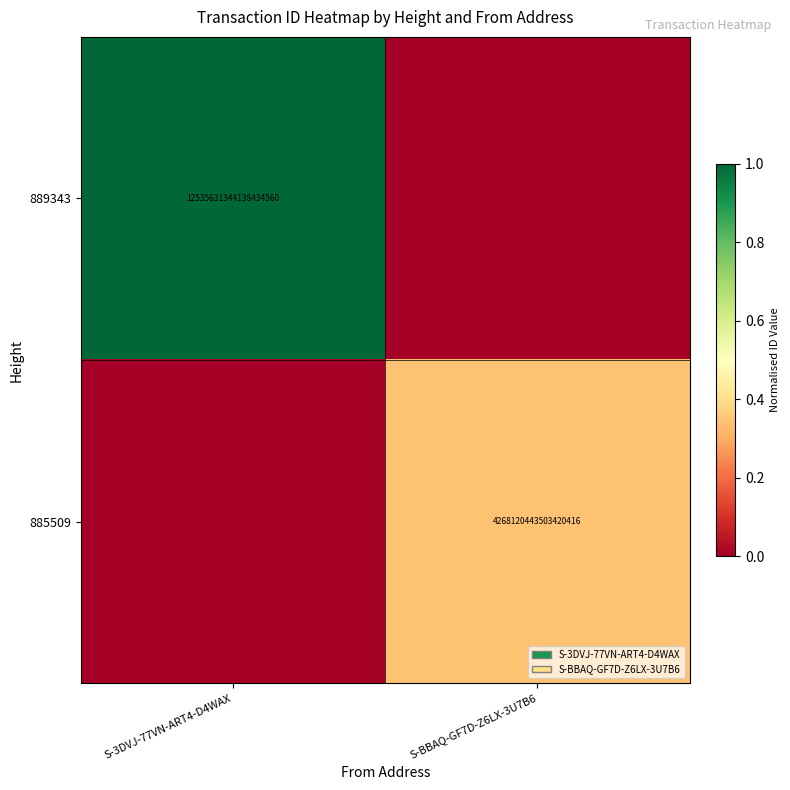

Between S-BBAQ-GF7D-Z6LX-3U7B6 and S-3DVJ-77VN-ART4-D4WAX, which is larger?

S-3DVJ-77VN-ART4-D4WAX